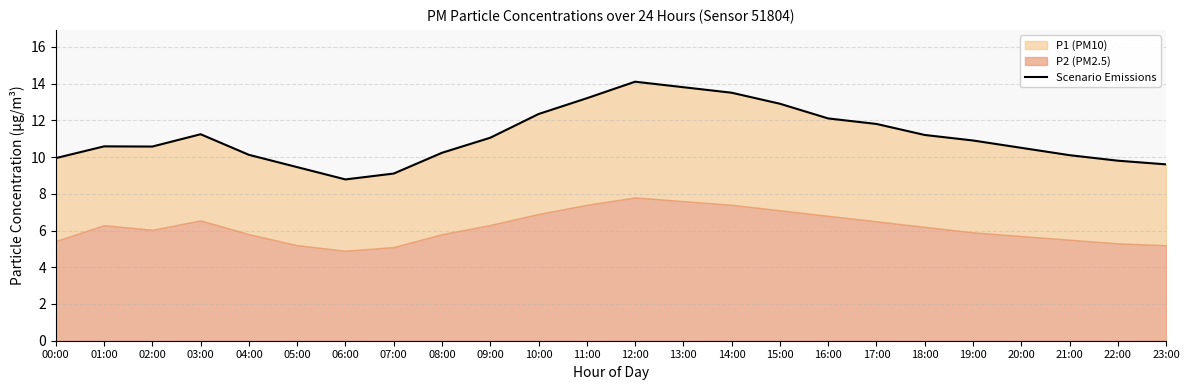

What is the value of the 22nd point from the left?

10.1